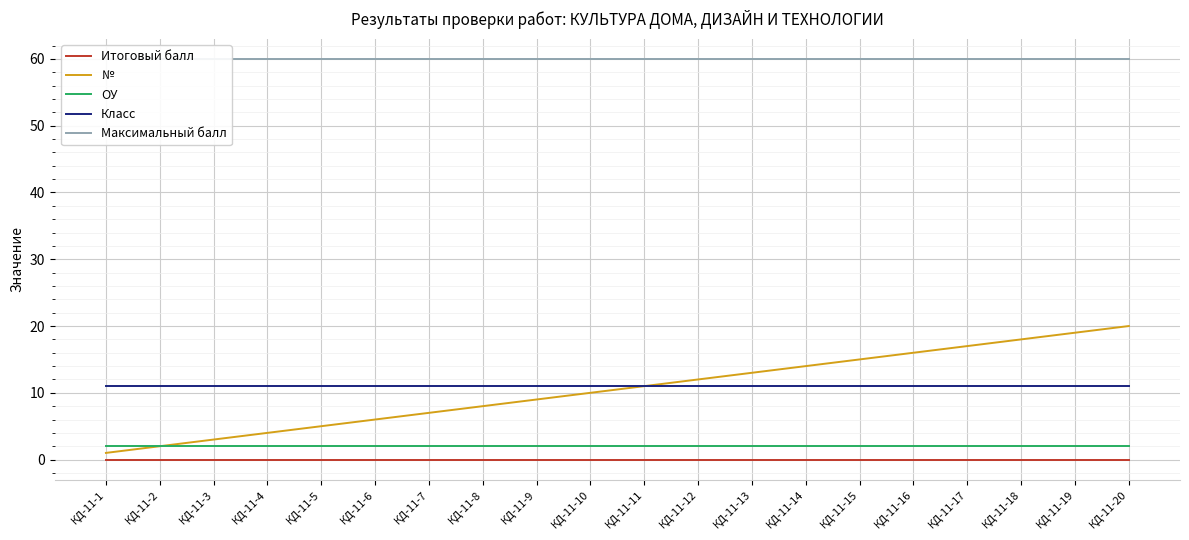

At how many categories does at least one series exceed 5?

20